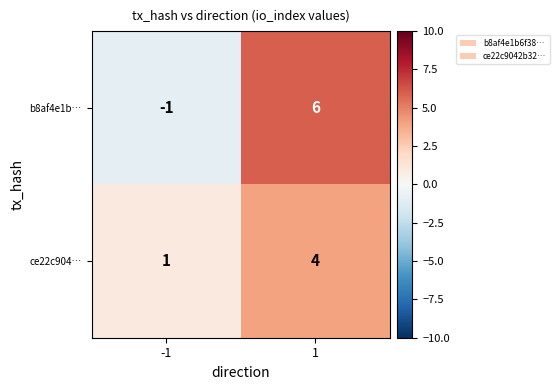

What is the sum of all ce22c904… values?

5